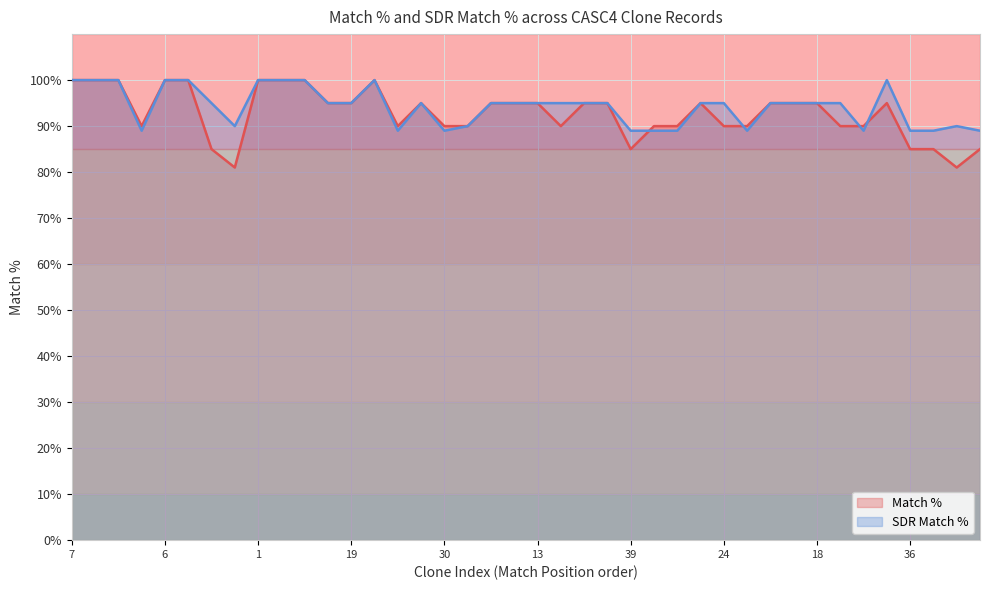

What is the smallest value displayed?

81